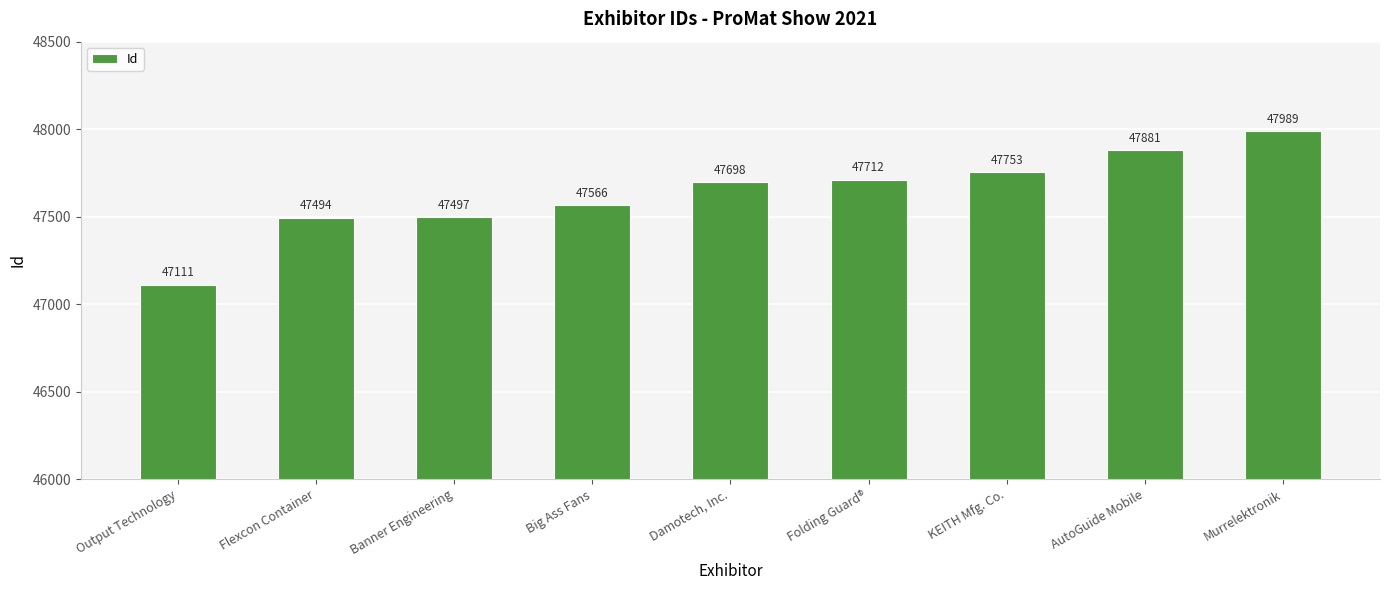

Which label corresponds to the largest value in the chart?

Murrelektronik